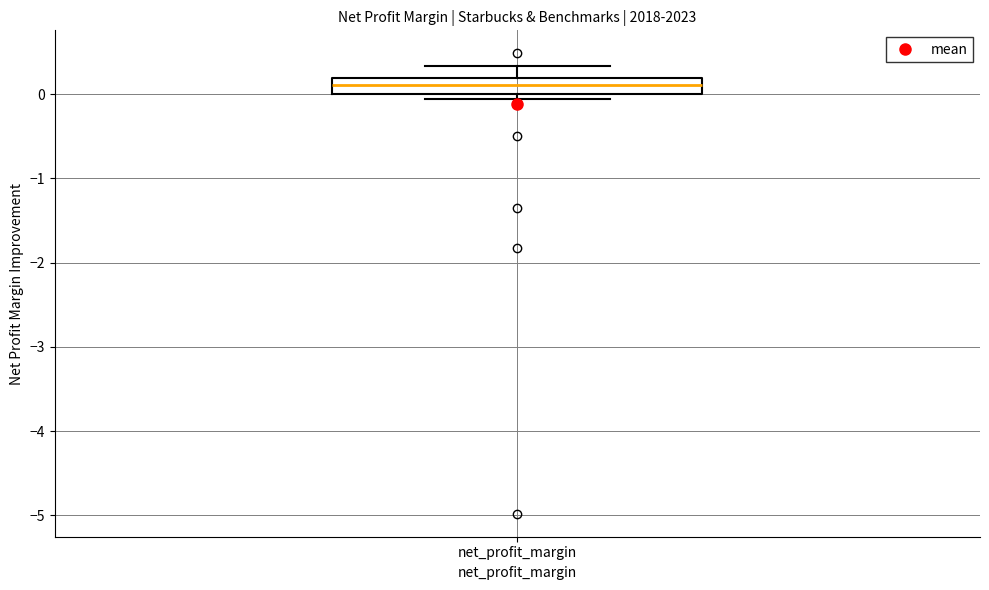

Read this box plot against the y-axis: the position of the median line, the range covered by the box, and the ends of both whiskers. The values are not printed on the chart, so give them approximately, as read against the axis.

median 0.1, box 0.0 to 0.2, whiskers -0.1 to 0.3